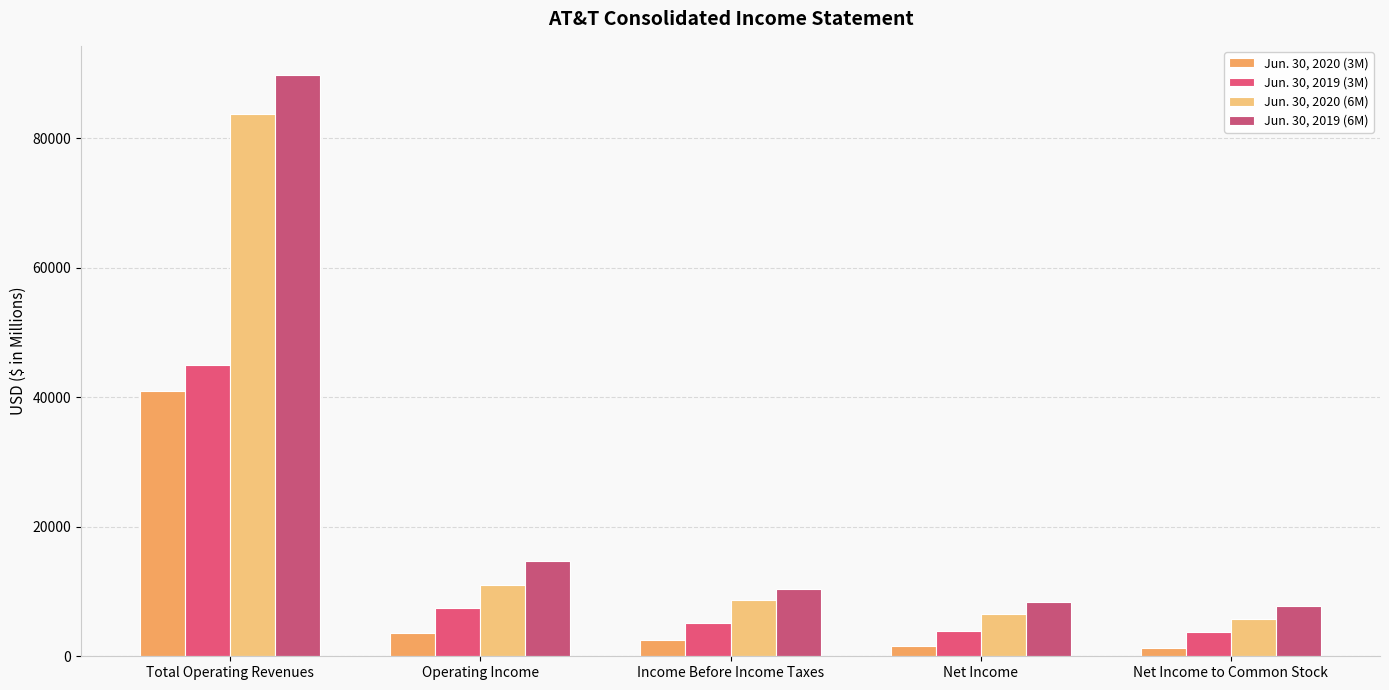

What is the label of the 2nd bar from the left?

Operating Income